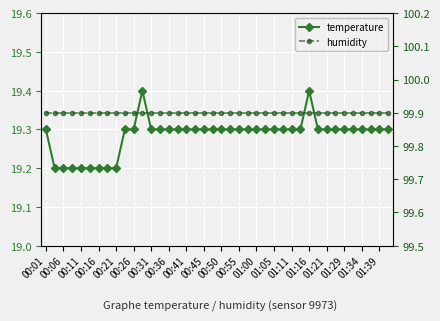

The humidity series shows 99.9 at 00:55. True or false?

True